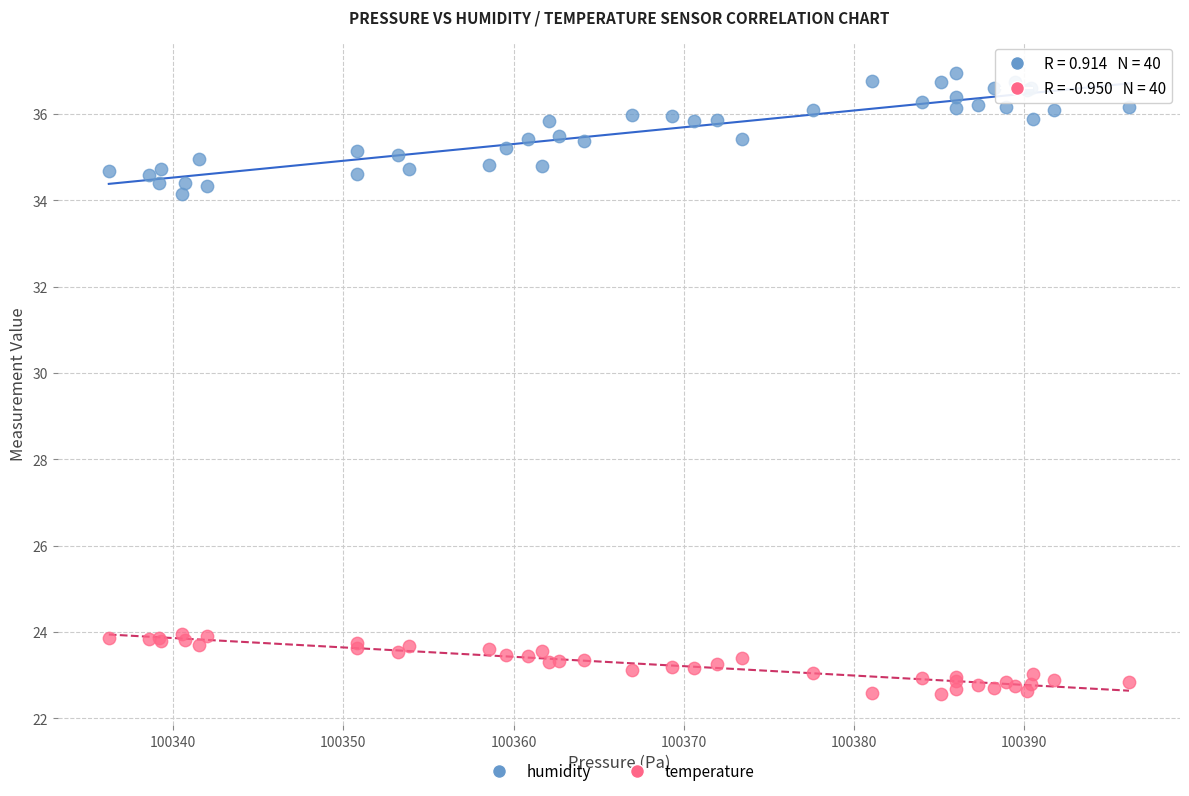

What are all the series names shown in the legend?

humidity, temperature